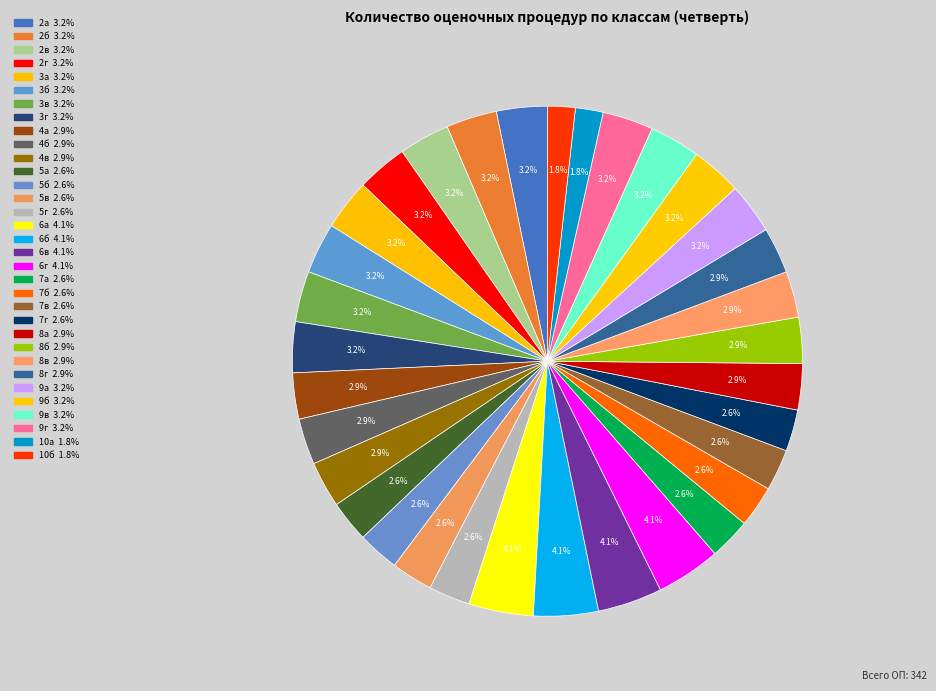

Rank the categories by value from lowest to highest.

10а, 10б, 5а, 5б, 5в, 5г, 7а, 7б, 7в, 7г, 4а, 4б, 4в, 8а, 8б, 8в, 8г, 2а, 2б, 2в, 2г, 3а, 3б, 3в, 3г, 9а, 9б, 9в, 9г, 6а, 6б, 6в, 6г